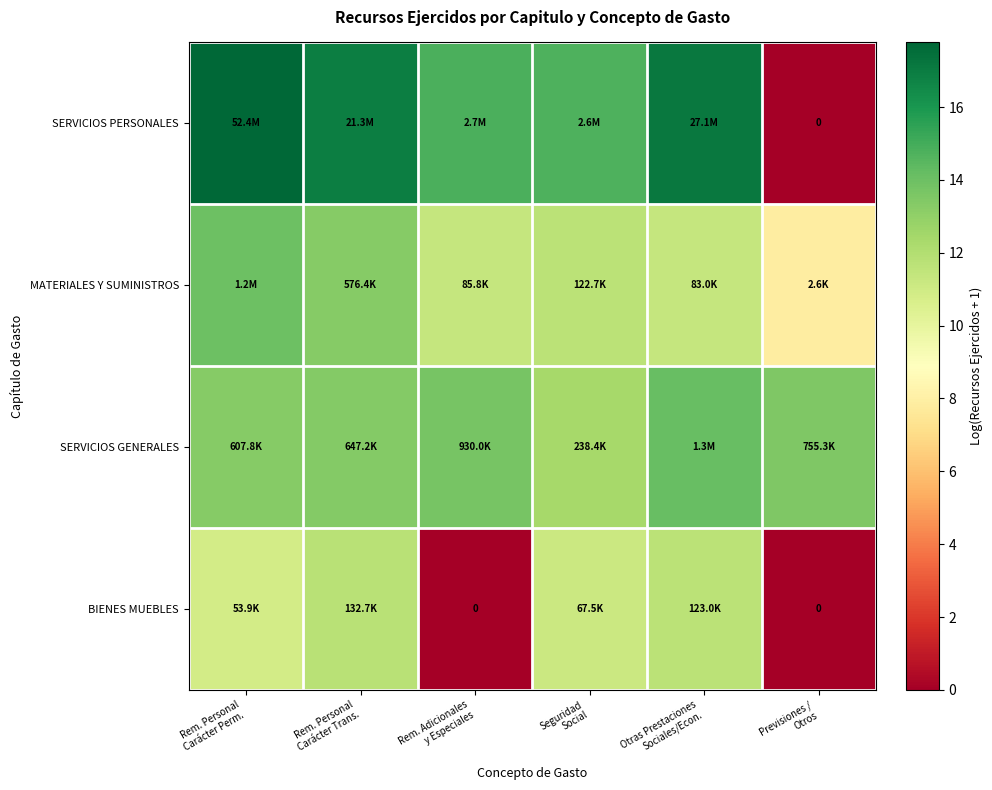

At which label does SERVICIOS PERSONALES first exceed 16?

Rem. Personal Carácter Perm.